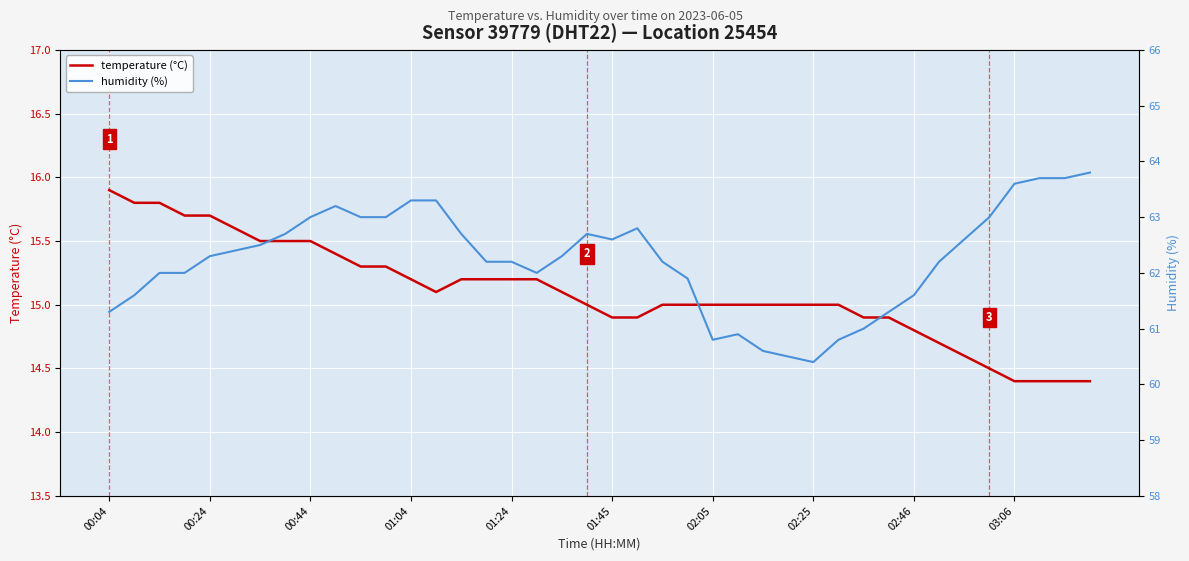

The value of temperature (°C) at 00:24 is 15.7. True or false?

True